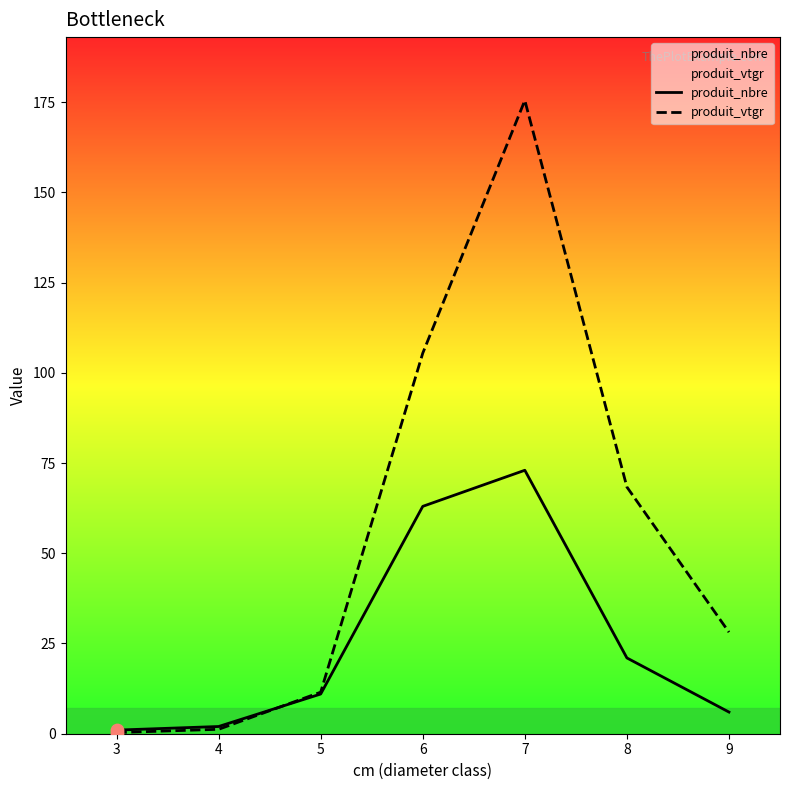

Which series reaches the maximum Y coordinate?

produit_vtgr